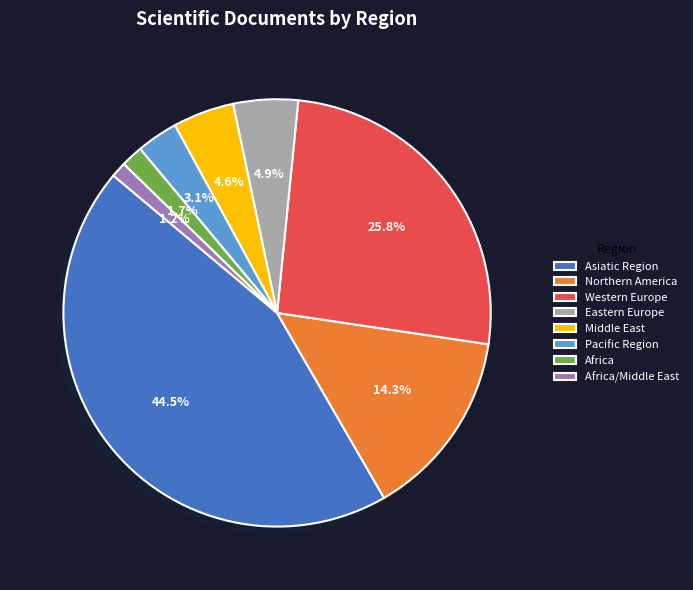

To the nearest percent, what is the combined percentage of Asiatic Region and Northern America?

59%